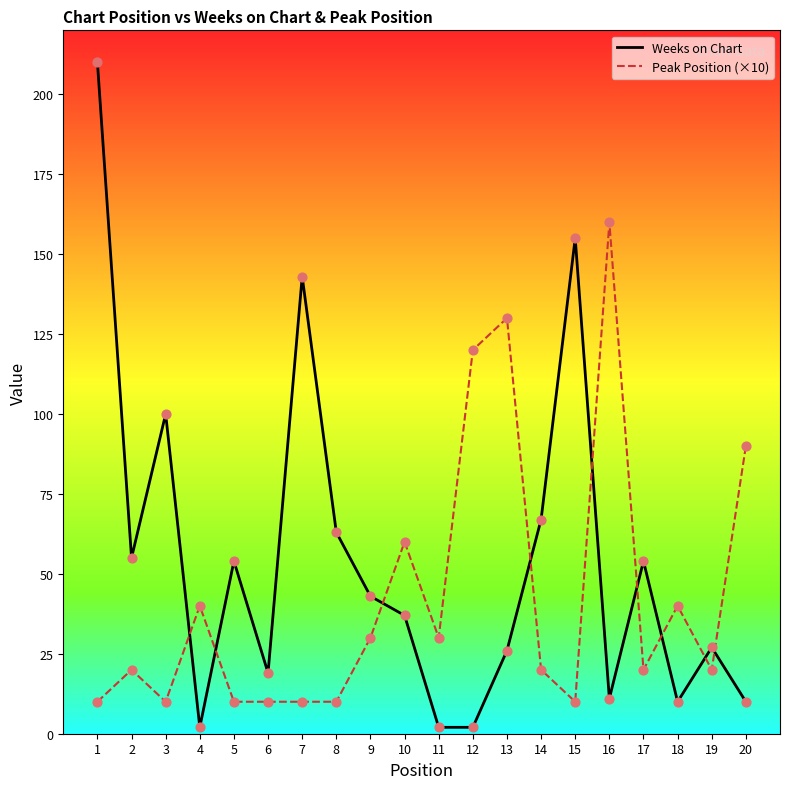

Is the value of Peak Position (×10) at 1 greater than the value of Weeks on Chart at 13?

No